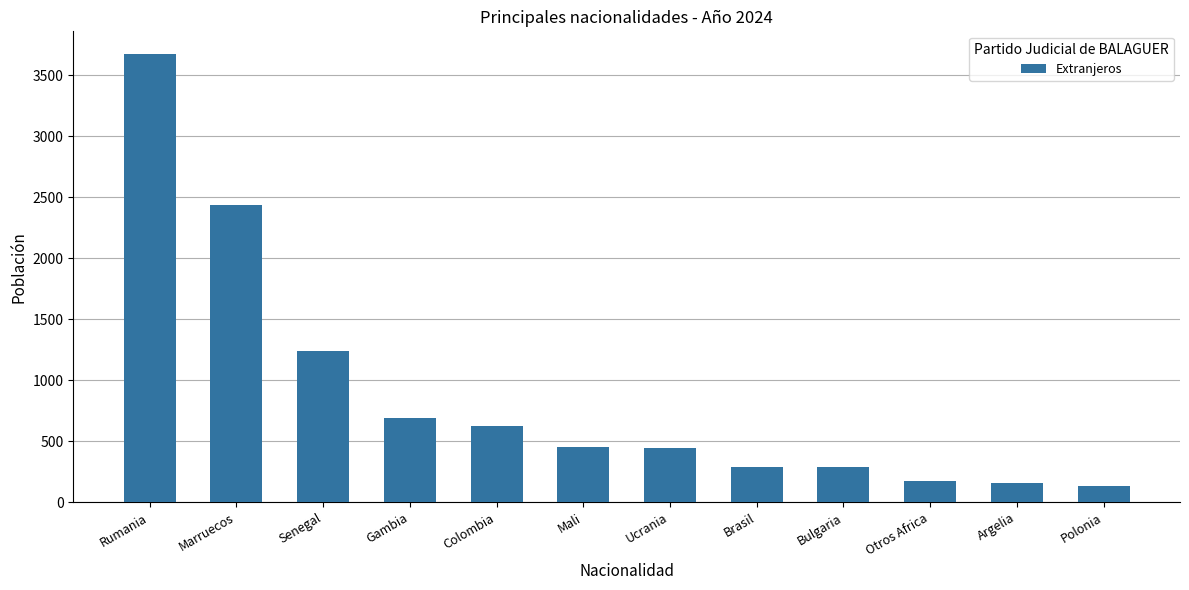

What is the sum of the values at Mali and Marruecos?

2893